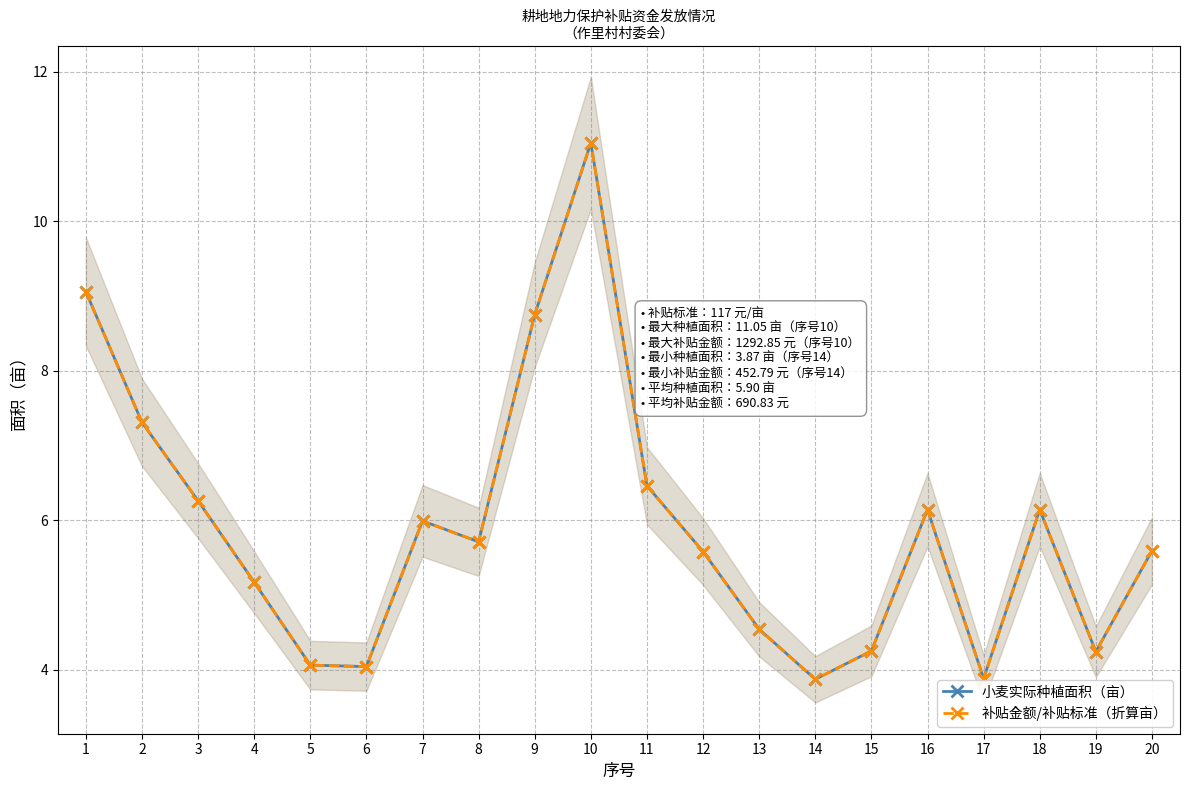

Which category has the highest value in the 小麦实际种植面积（亩） series?

10